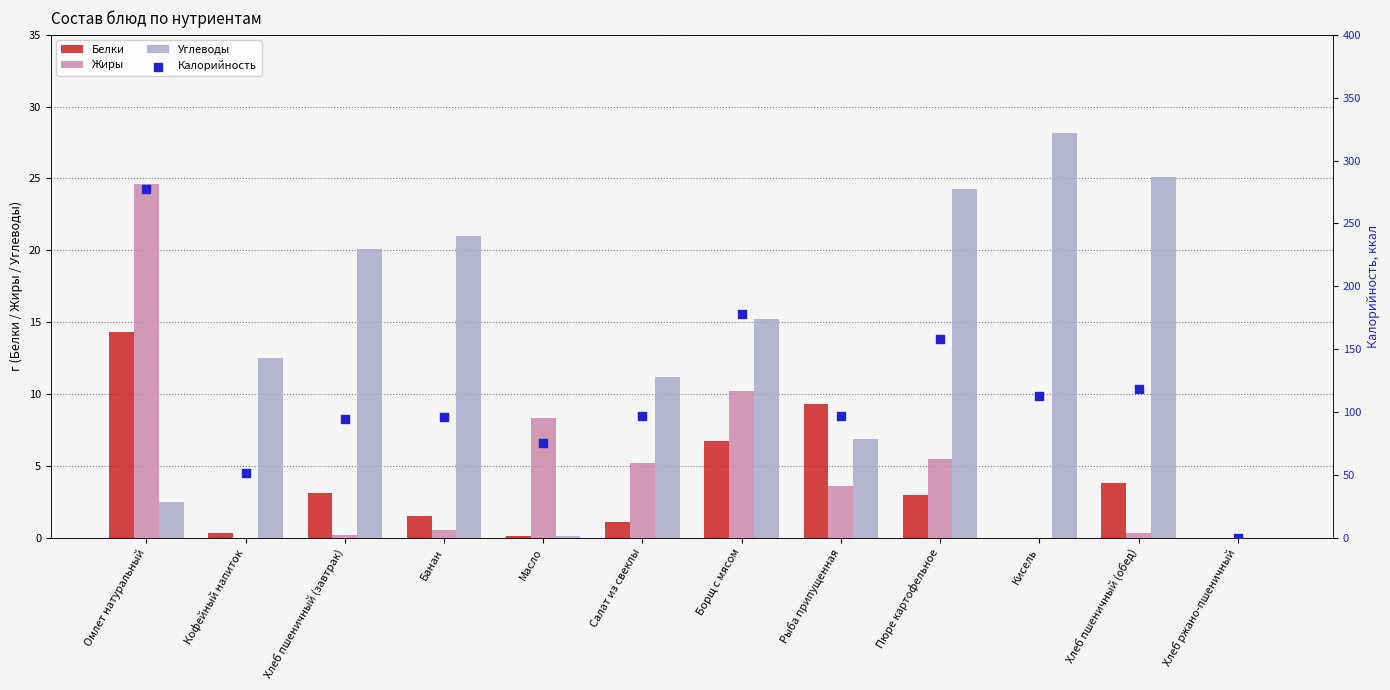

Which series has the widest spread of Y values?

Калорийность